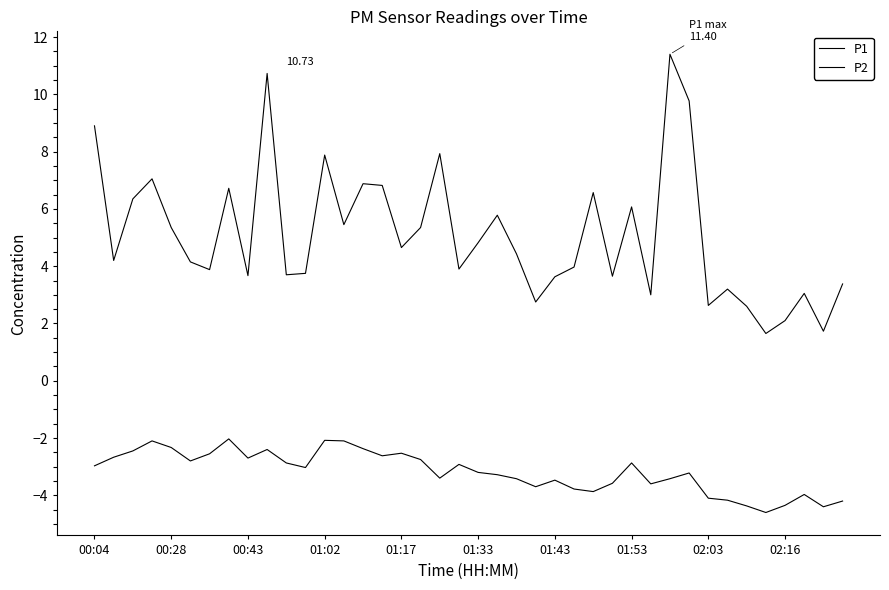

How many lines are shown in the chart?

2